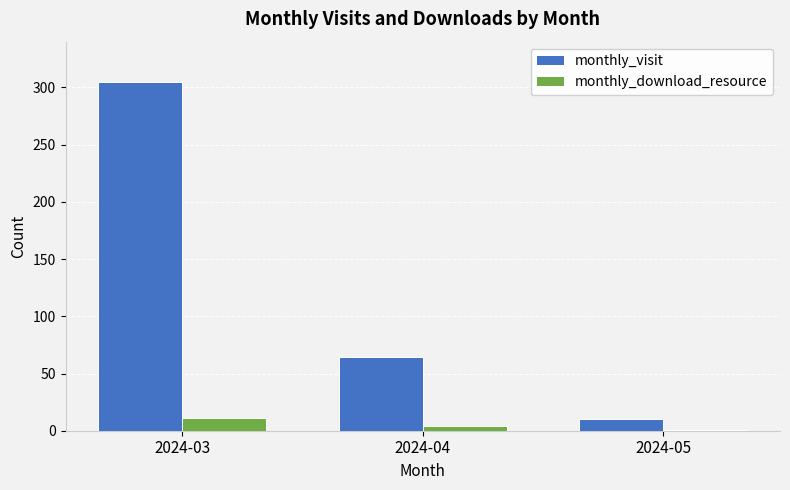

Where does the monthly_download_resource series first go above 4?

2024-03